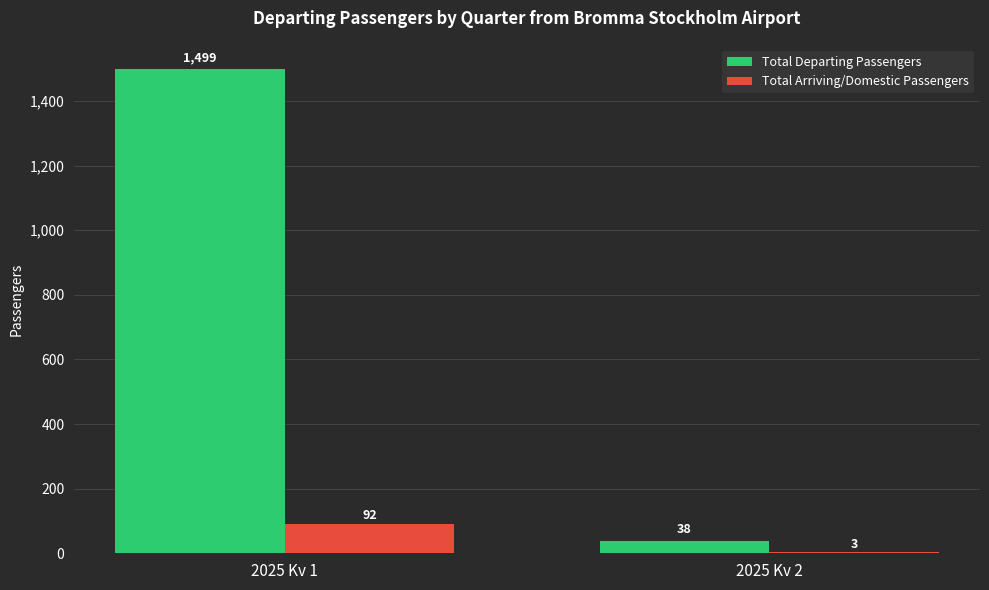

At which category is the sum across all series the highest?

2025 Kv 1